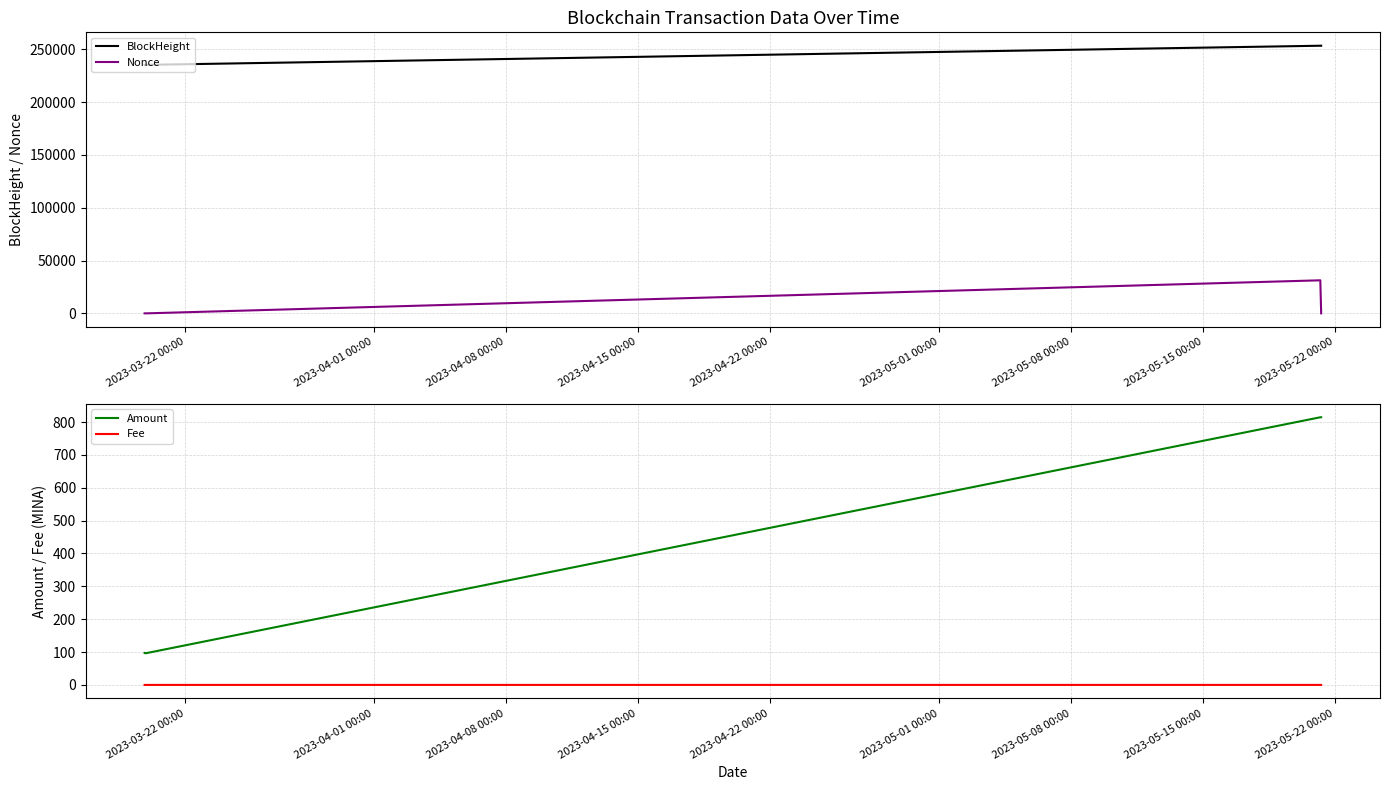

True or false: BlockHeight and Fee intersect in this chart.

False